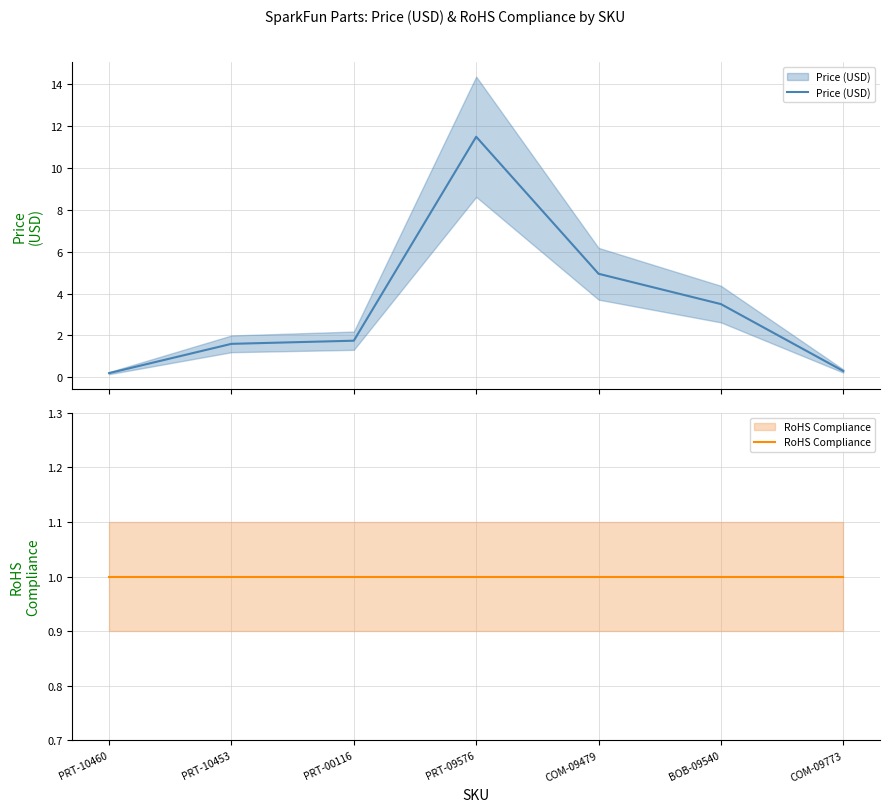

Reading right to left, transcribe all the data shown in this chart.

Price (USD): COM-09773=0.3	BOB-09540=3.5	COM-09479=5.0	PRT-09576=11.5	PRT-00116=1.8	PRT-10453=1.6	PRT-10460=0.2
RoHS Compliance: COM-09773=1.0	BOB-09540=1.0	COM-09479=1.0	PRT-09576=1.0	PRT-00116=1.0	PRT-10453=1.0	PRT-10460=1.0